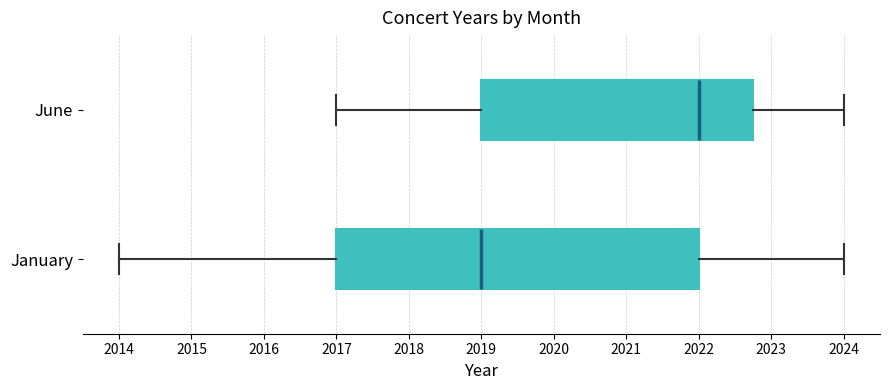

Where does the median line of the box for June sit on the x-axis? The values are not printed on the chart, so give them approximately, as read against the axis.

2022.0